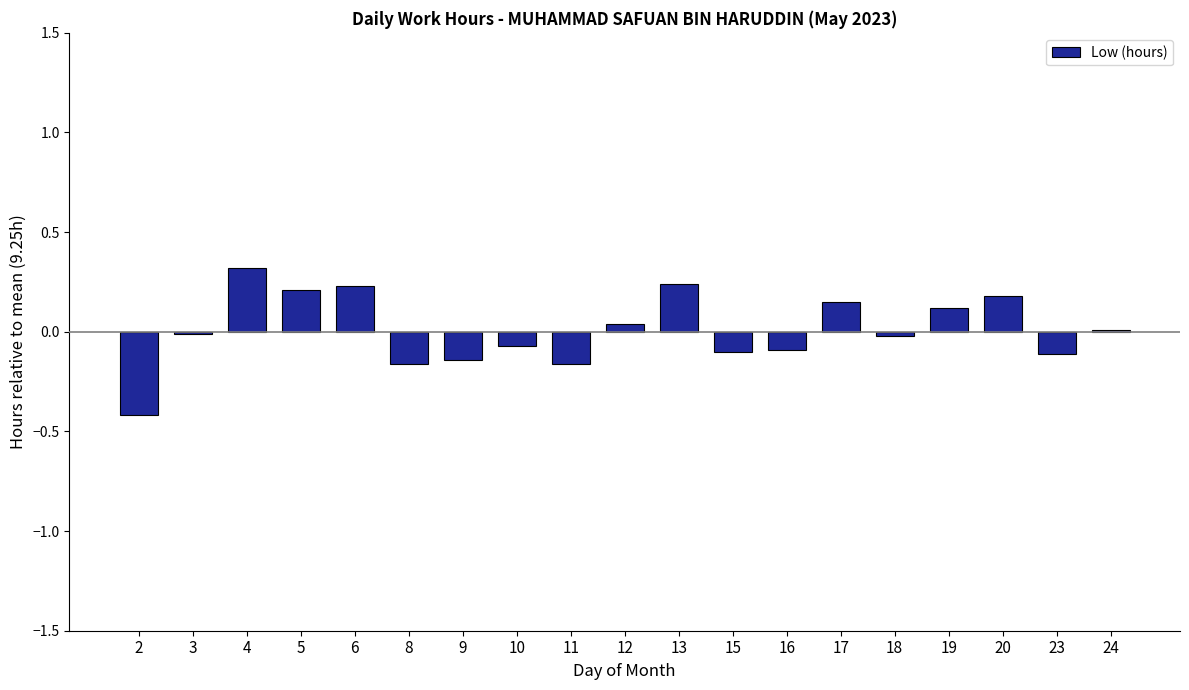

What is the difference between the second highest and second lowest values?

0.4